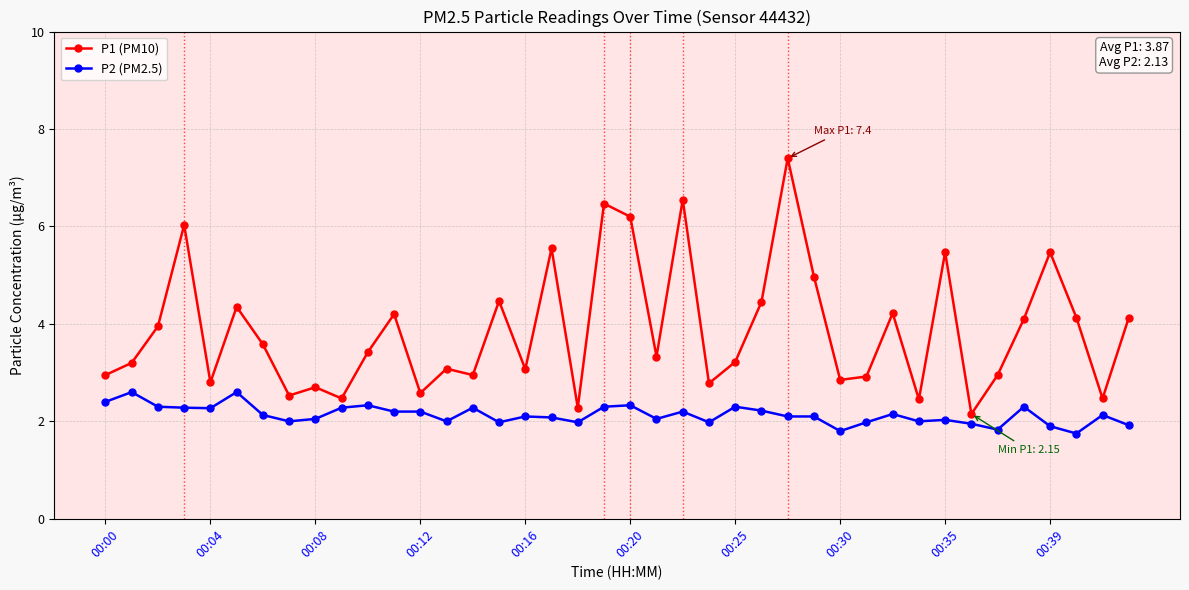

Which series has the largest range (max minus min)?

P1 (PM10)